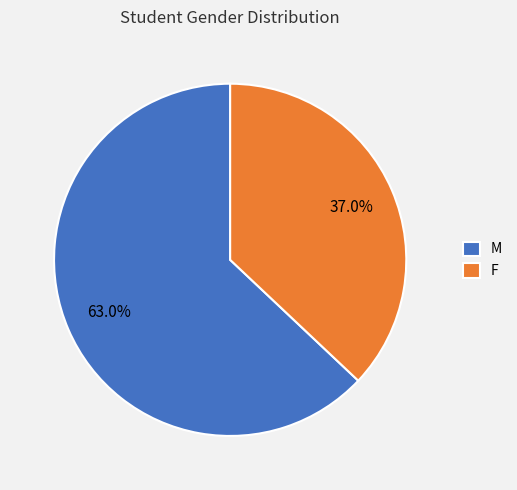

To the nearest percent, what percentage of the pie is F?

37%